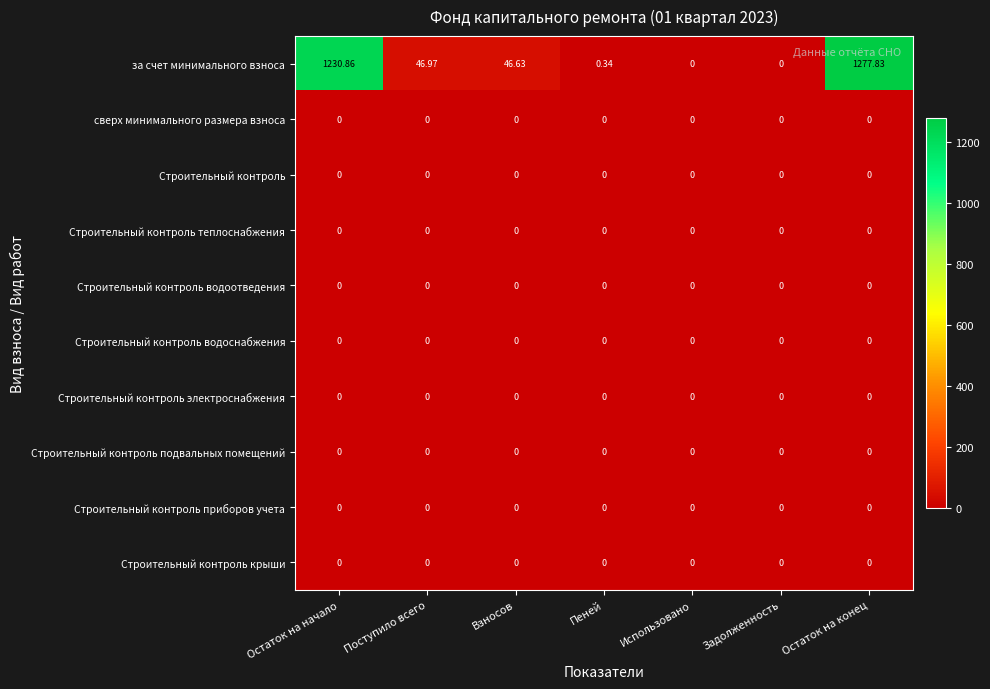

Which series has the largest total across all categories?

за счет минимального взноса